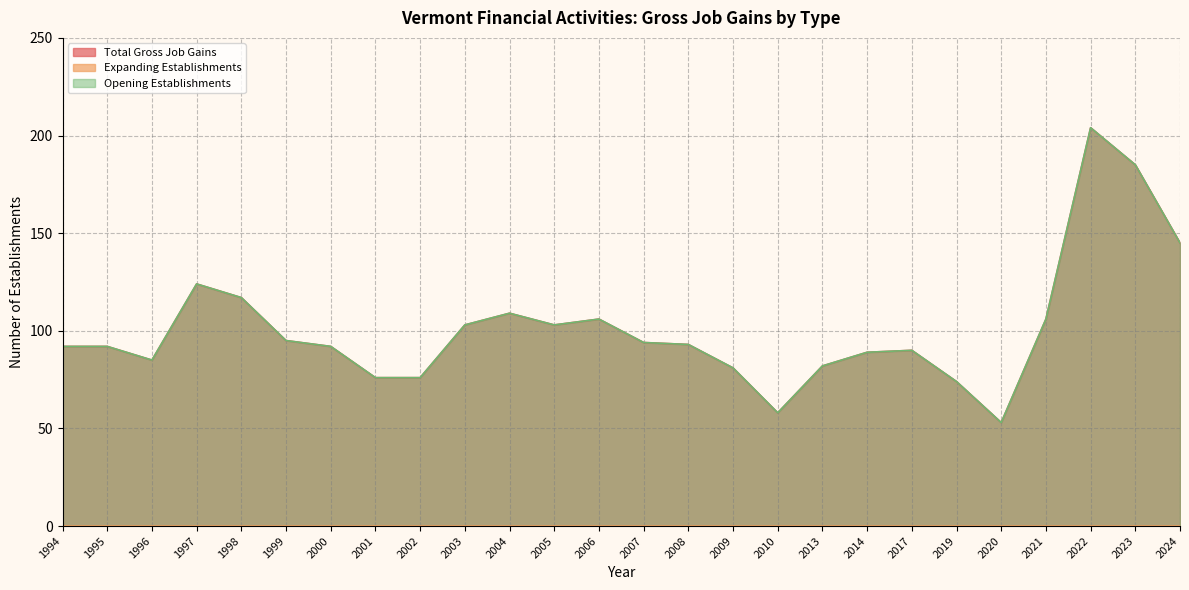

True or false: Total Gross Job Gains and Opening Establishments cross at least once.

False